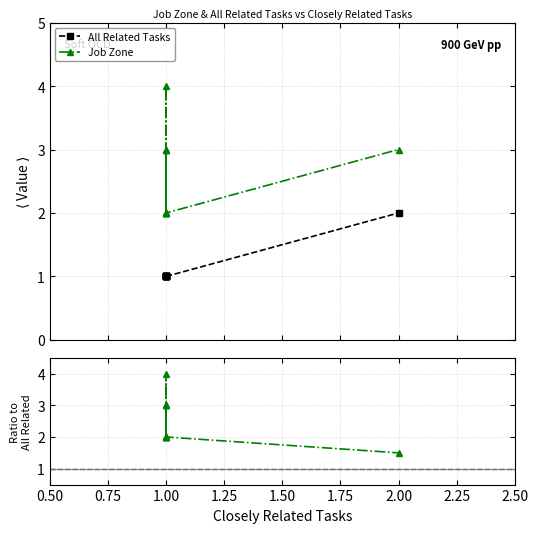

Reading left to right, list all the values displayed in this chart.

All Related Tasks: 1.0	1.0	1.0	1.0	1.0	1.0	1.0	1.0	1.0	2.0
Job Zone: 3.0	2.0	2.0	4.0	2.0	3.0	2.0	3.0	2.0	3.0
Job Zone / All Related Tasks: 3.0	2.0	2.0	4.0	2.0	3.0	2.0	3.0	2.0	1.5